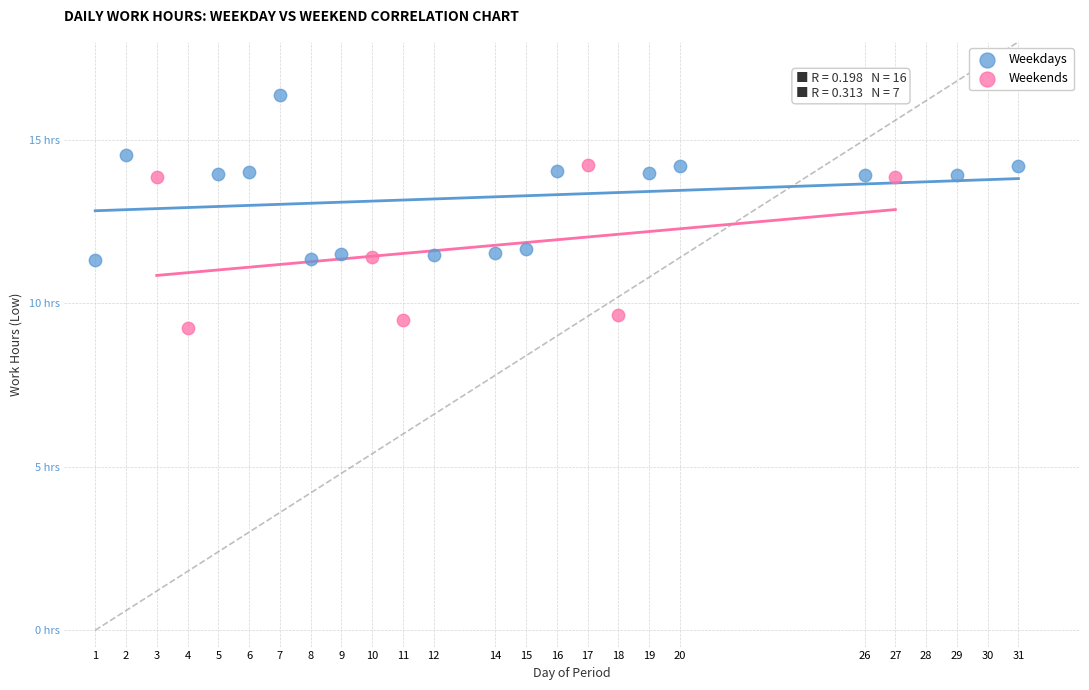

What are all the series names shown in the legend?

Weekdays, Weekends